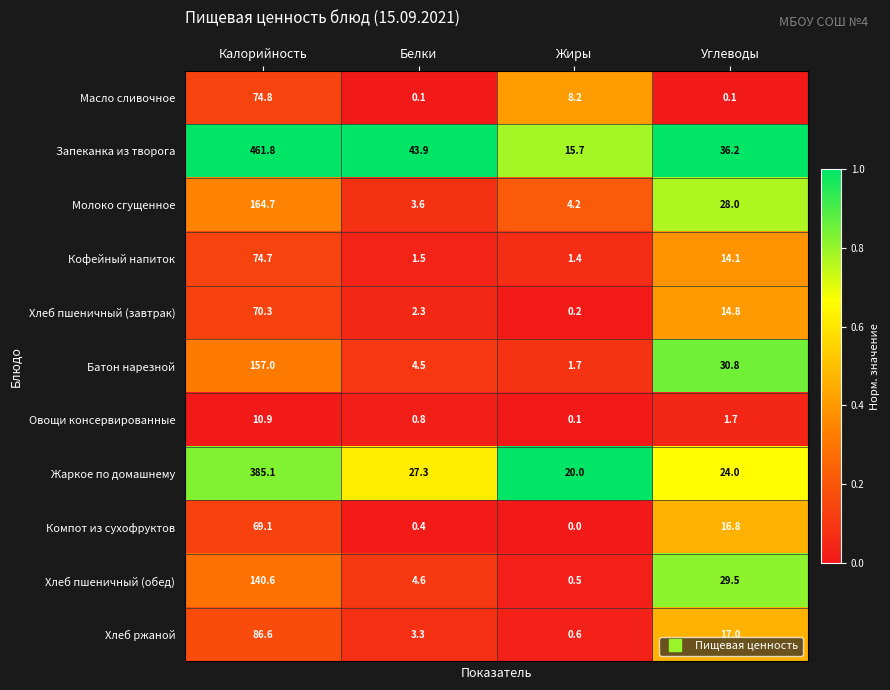

At which category is the sum across all series the highest?

Калорийность